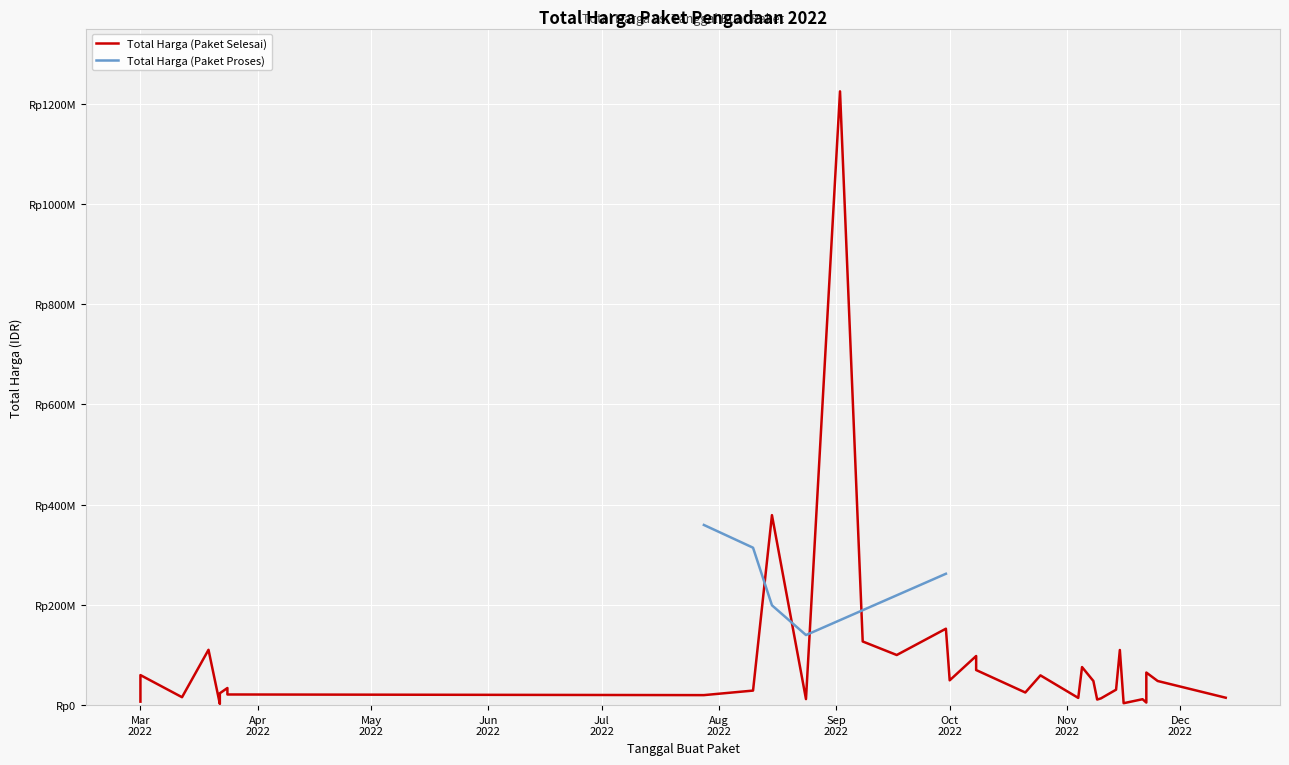

How many lines are shown in the chart?

2